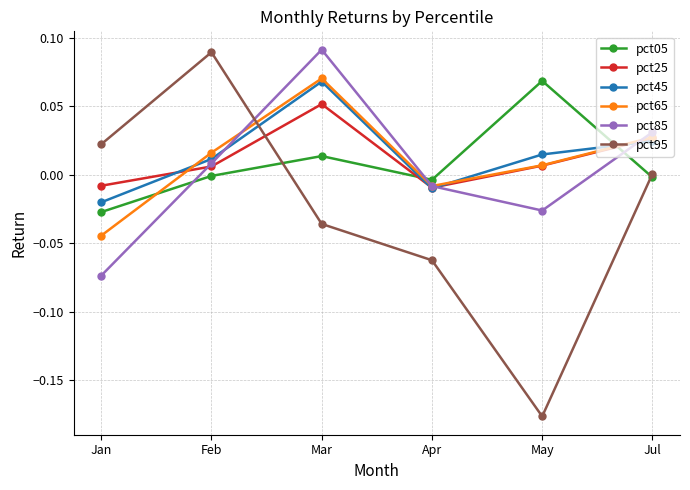

Is it true that pct95 equals 0.0 at Jan?

True